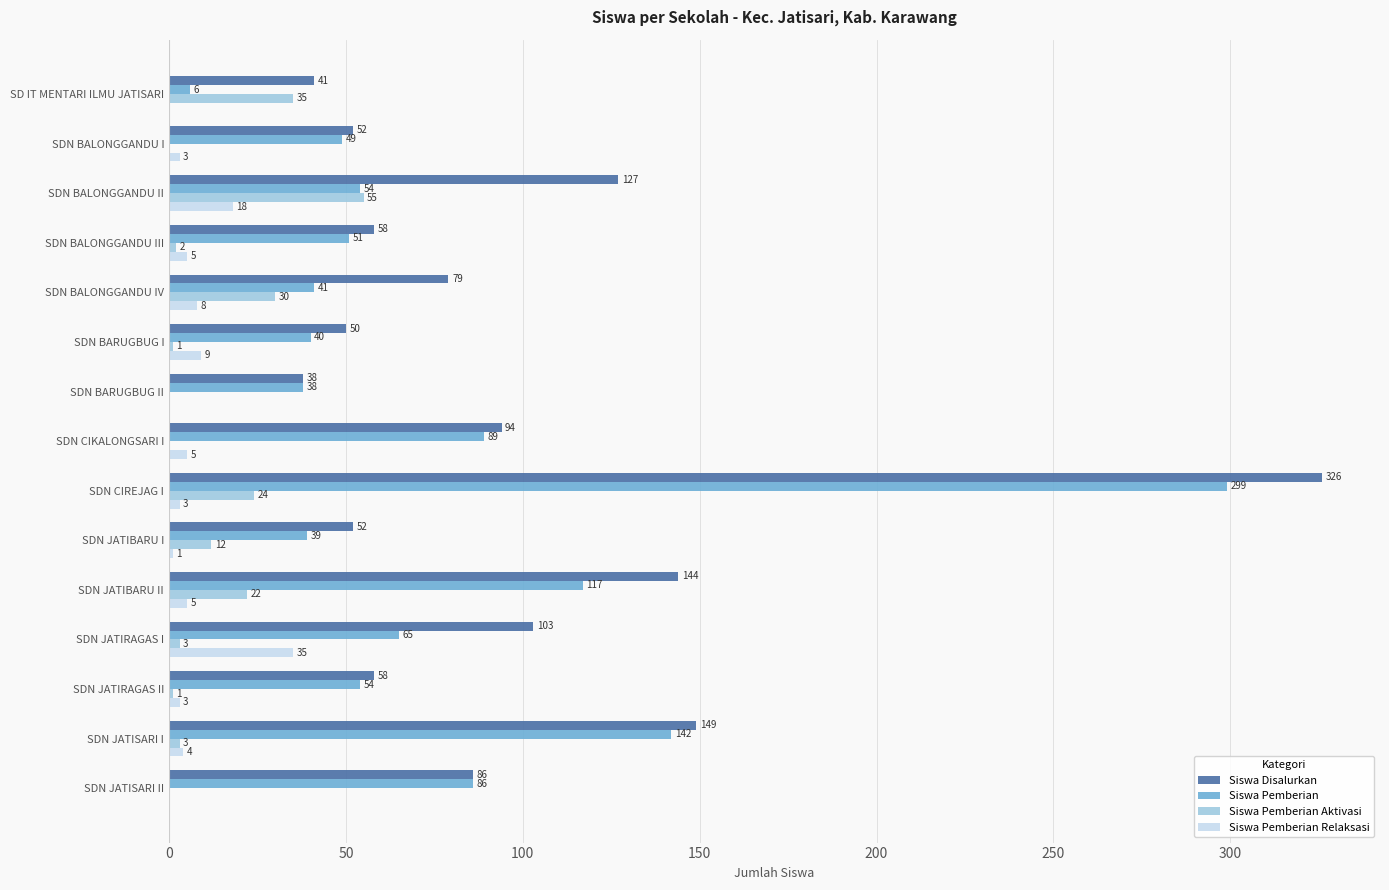

What is the total value across all series at SDN CIKALONGSARI I?

188